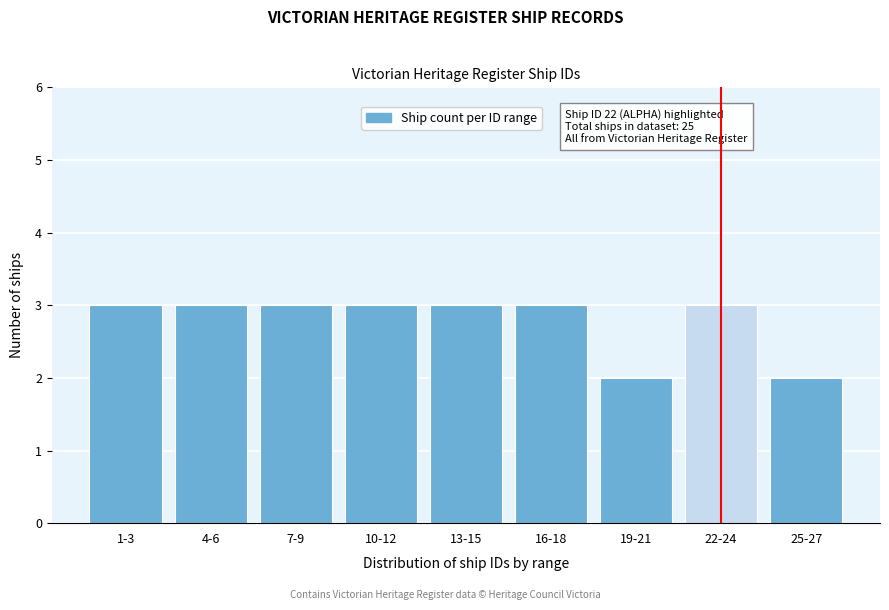

Reading left to right, list all the values displayed in this chart.

3	3	3	3	3	3	2	3	2